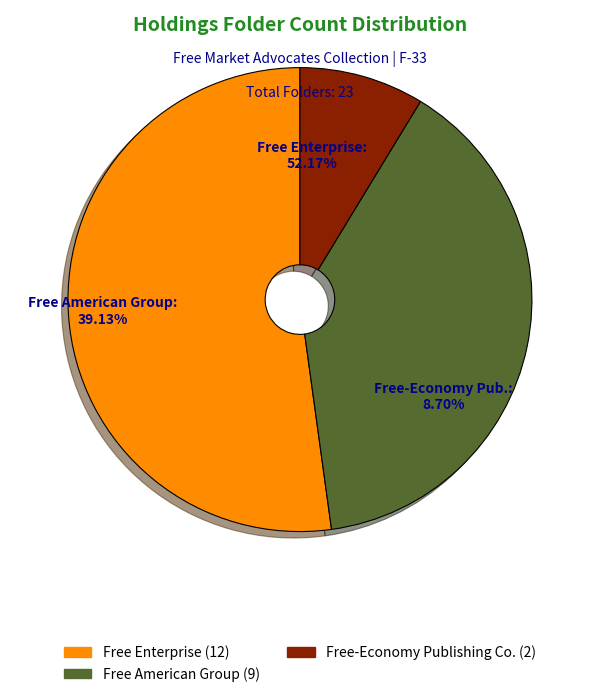

What portion of the pie excludes Free American Group?

60.9%